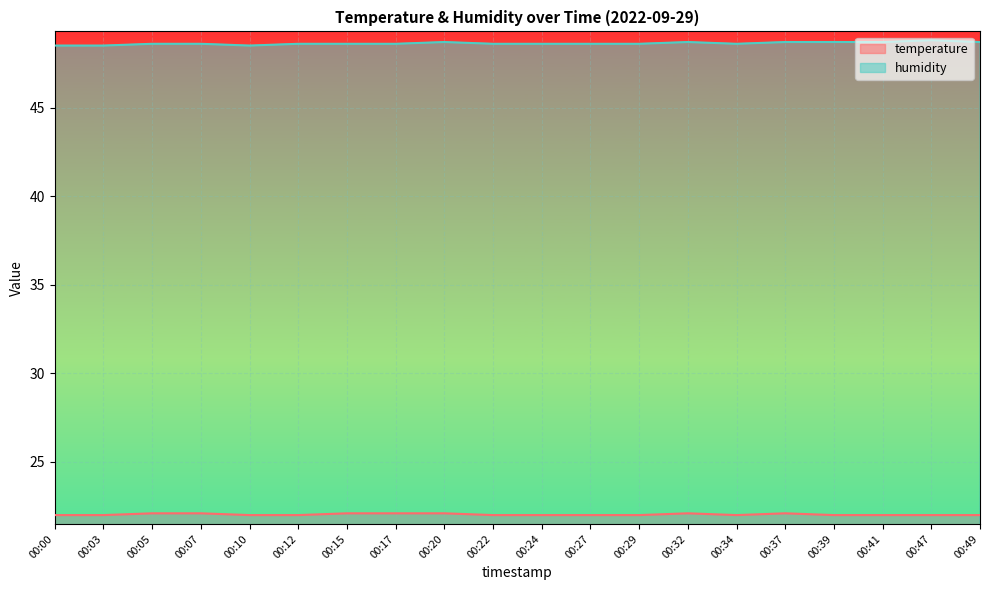

True or false: humidity has a value of 73.9 at 00:27.

False